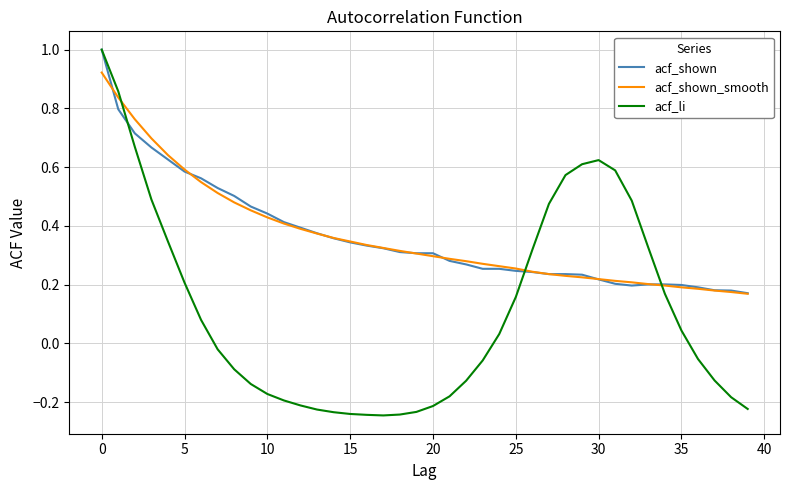

What is the greatest value displayed?

1.0